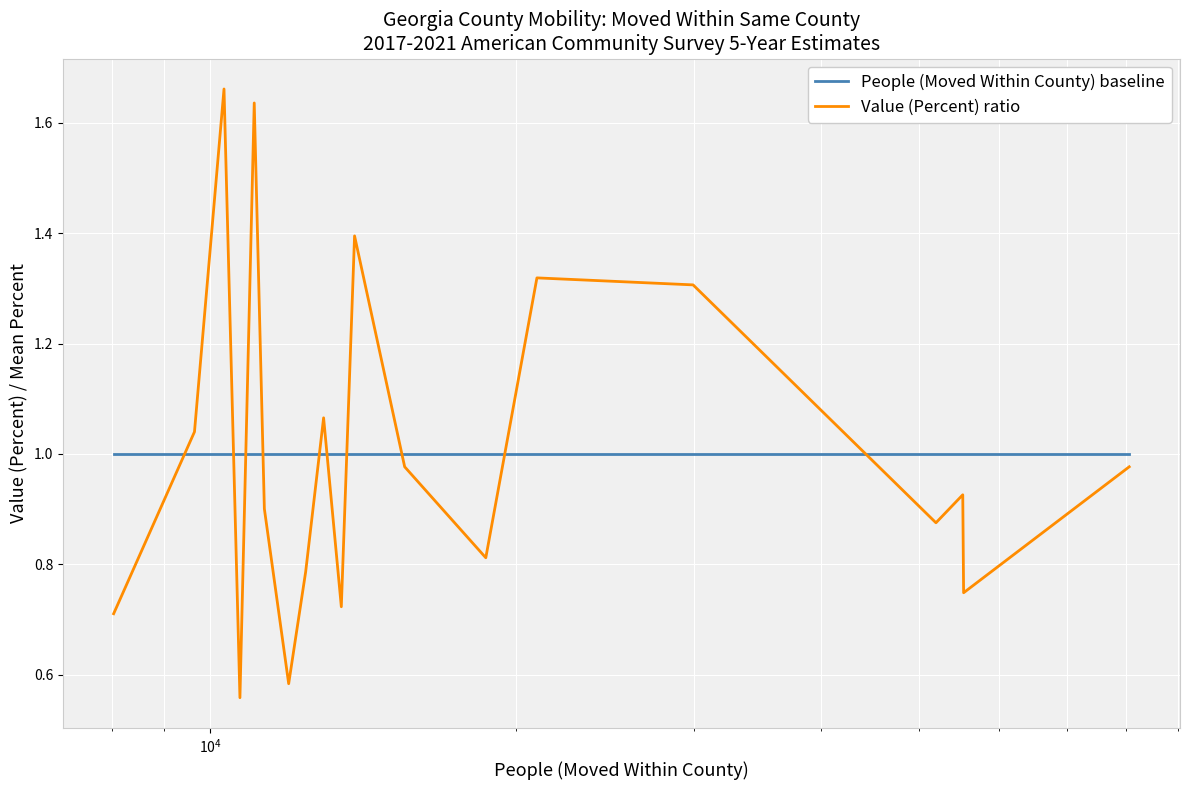

In Value (Percent) ratio, how many points are lower than both neighbors (excluding endpoints)?

6